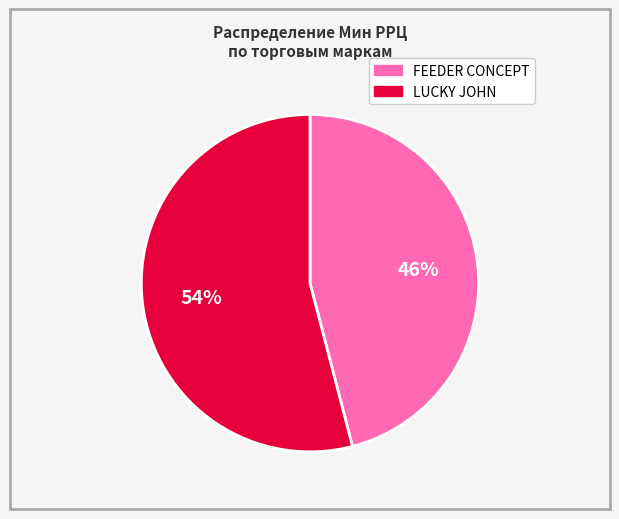

What is the smallest slice in the pie chart?

FEEDER CONCEPT